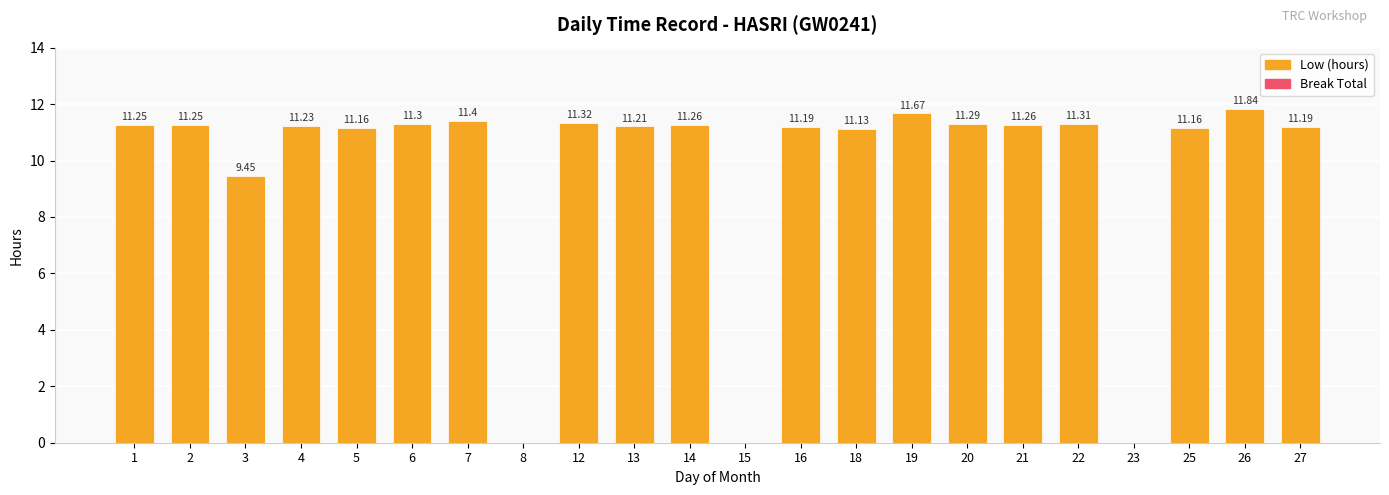

Which has a higher value, 26 or 2?

26